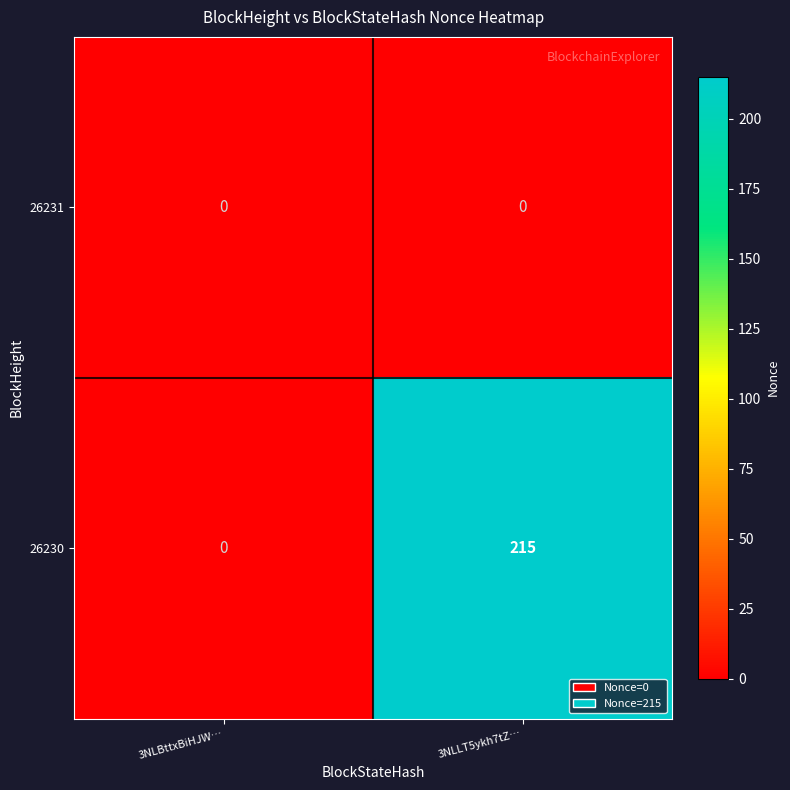

Is it true that 26230 equals 353 at 3NLLT5ykh7tZ…?

False